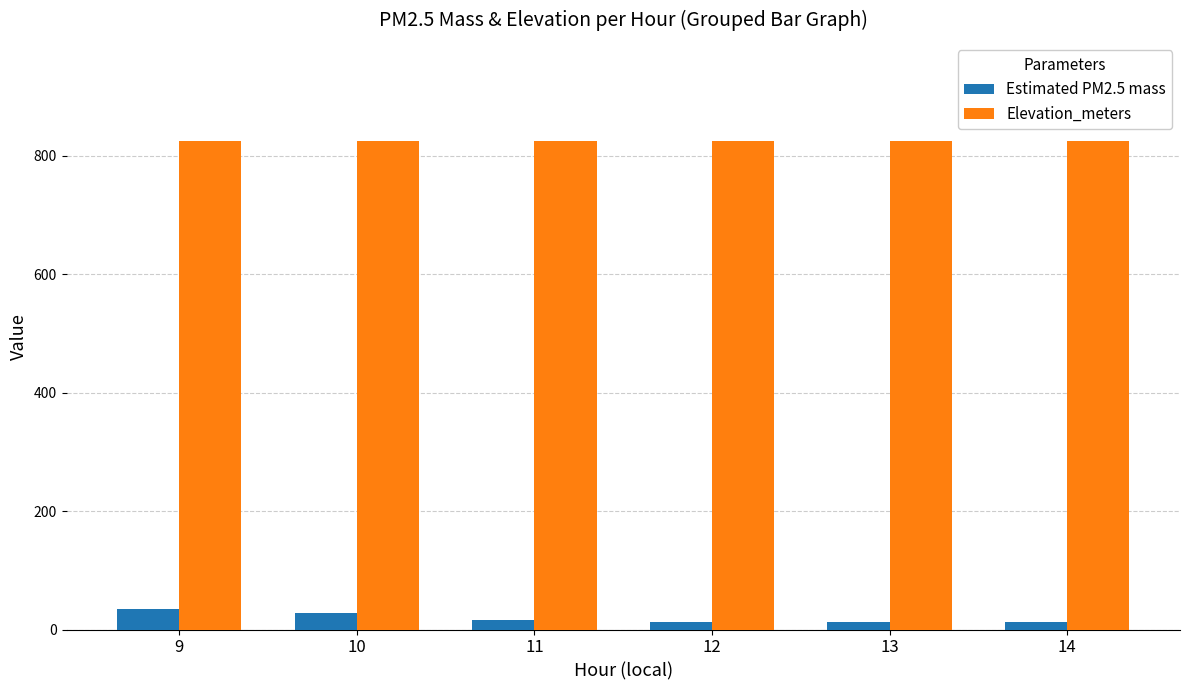

List the series in order of their overall mean, lowest first.

Estimated PM2.5 mass, Elevation_meters